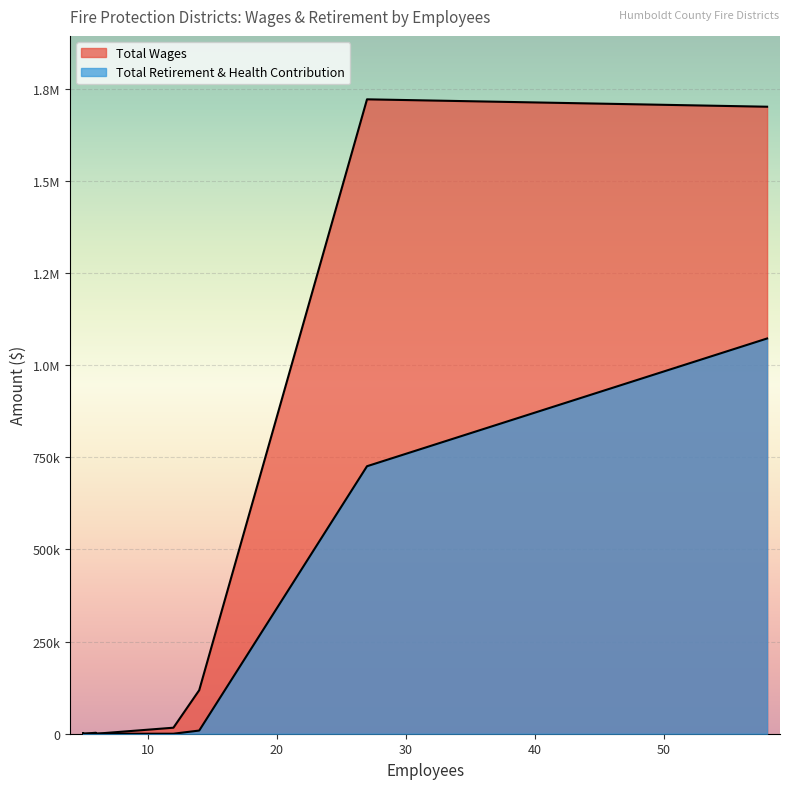

Where is the first local maximum for Total Retirement & Health Contribution?

58